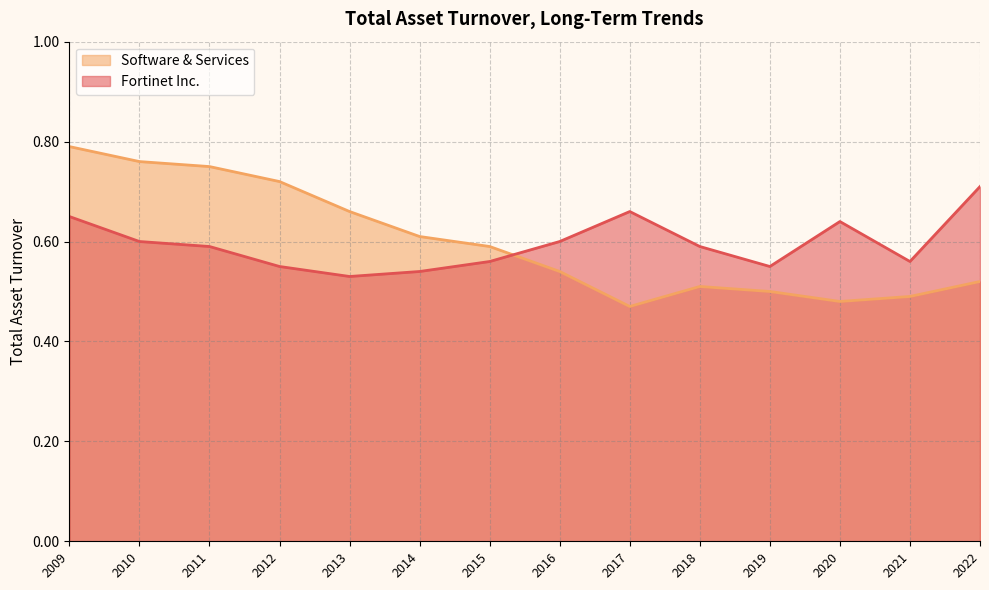

Does the chart have visible grid lines?

Yes